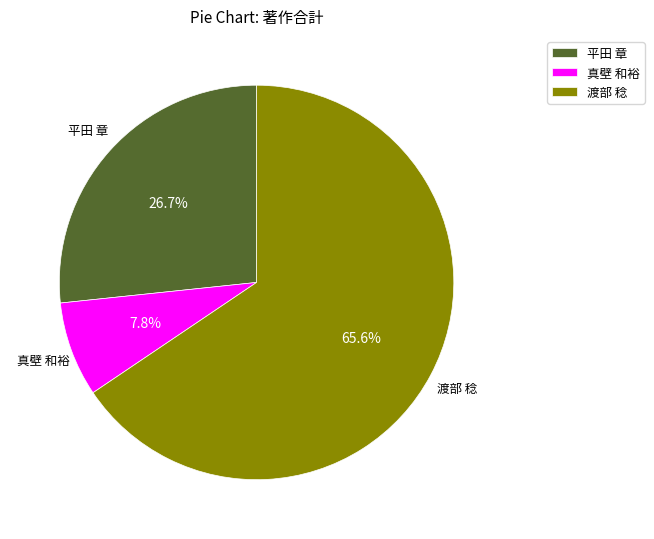

How many segments does this pie chart have?

3